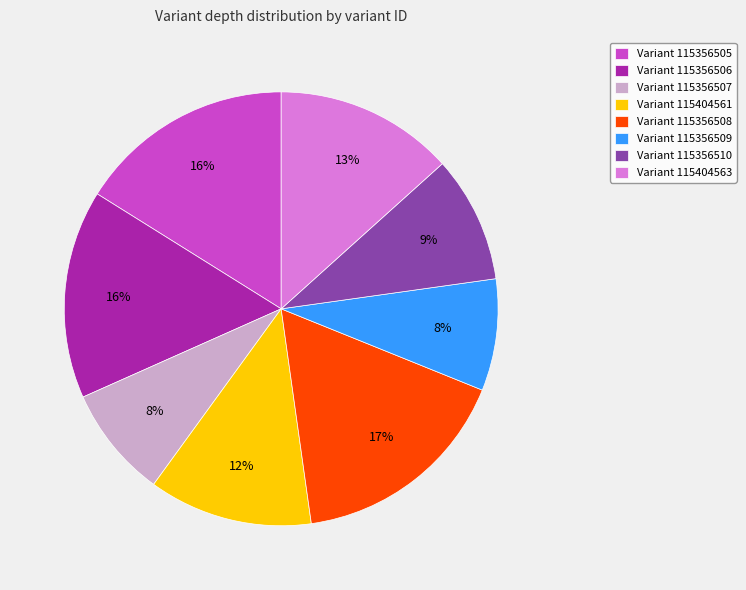

To the nearest percent, what is the average slice percentage?

12%